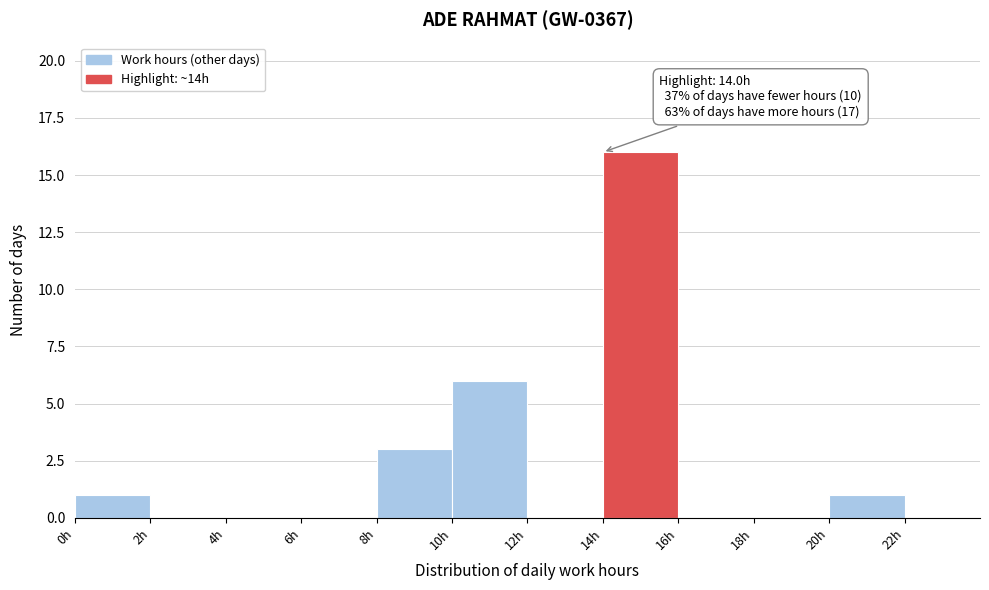

Which range on the x-axis has the tallest bar?

14 to 16